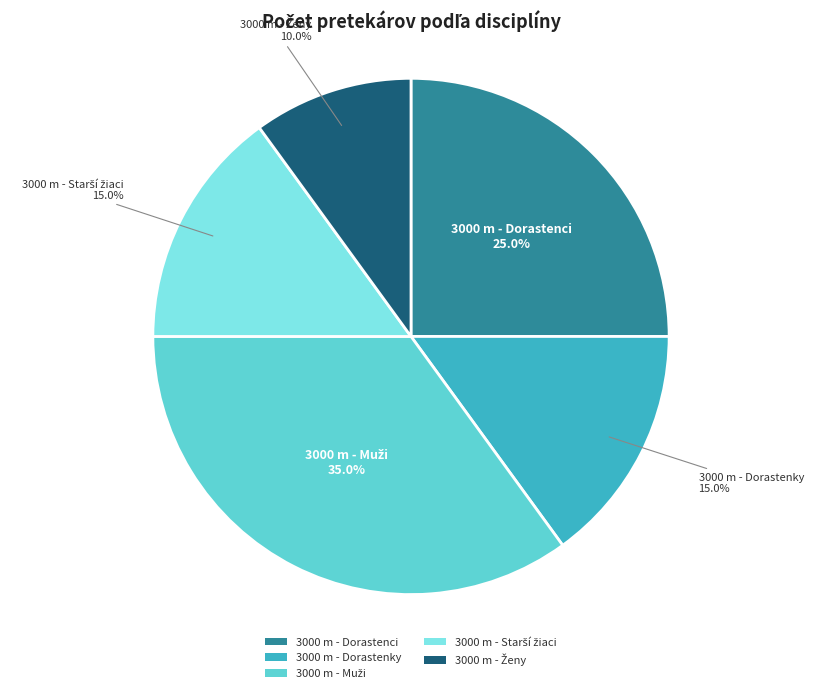

Approximately how many times larger is the value at 3000 m - Dorastenky compared to 3000 m - Dorastenci?

0.6